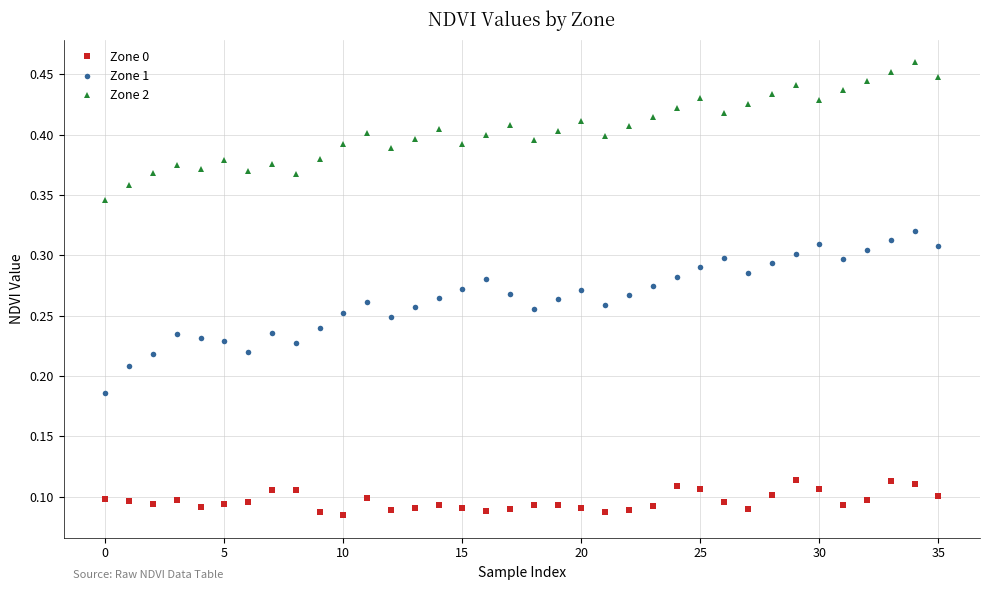

True or false: Zone 2 and Zone 1 intersect in this chart.

False